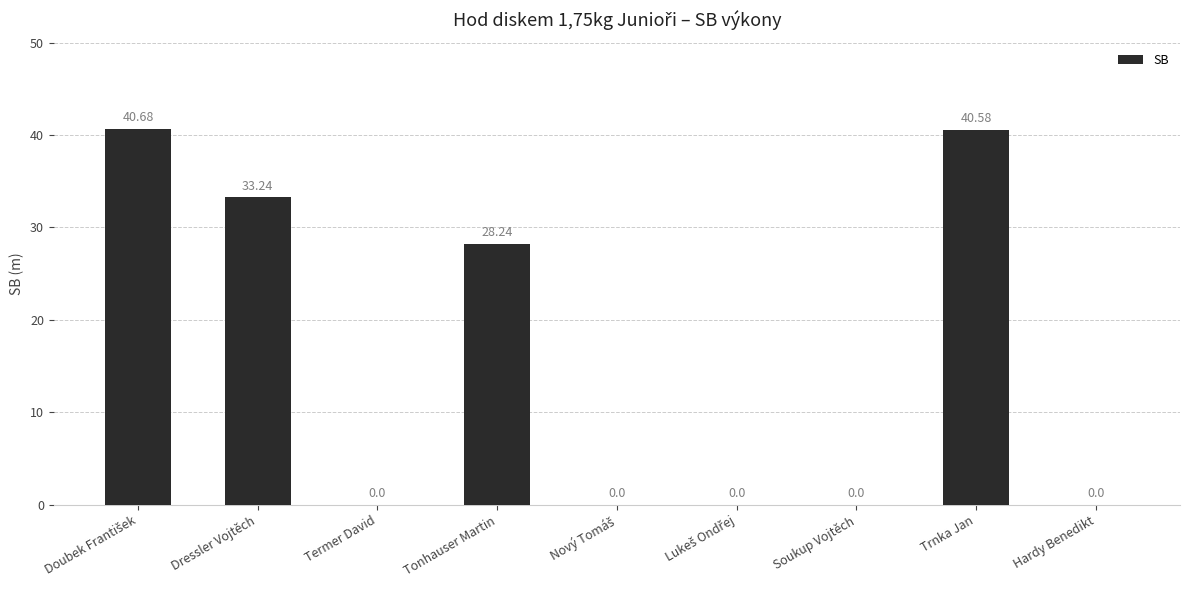

Between Tonhauser Martin and Trnka Jan, which is larger?

Trnka Jan